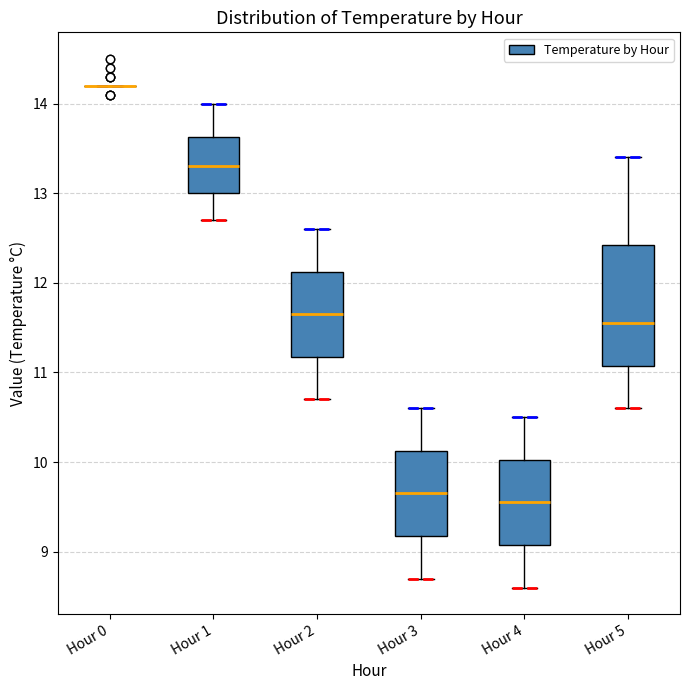

Where is the upper edge of the box for Hour 5 on the y-axis? The values are not printed on the chart, so give them approximately, as read against the axis.

12.4